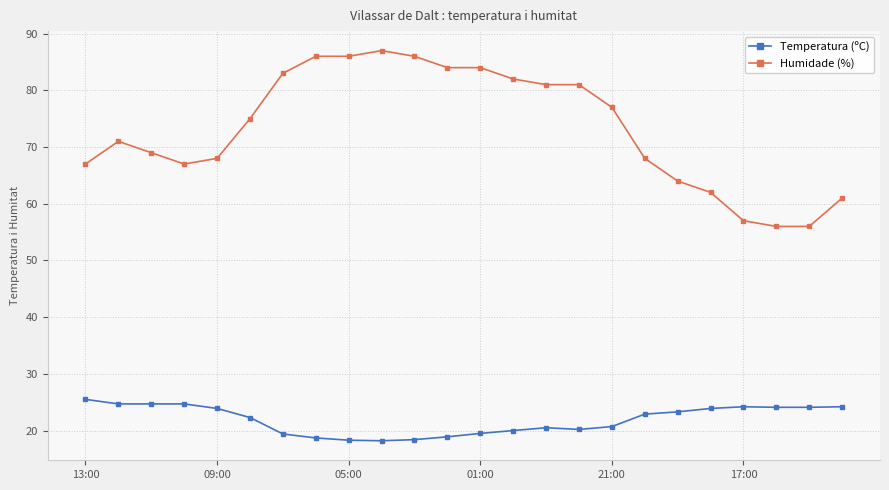

List the series in order of their overall mean, lowest first.

Temperatura (ºC), Humidade (%)